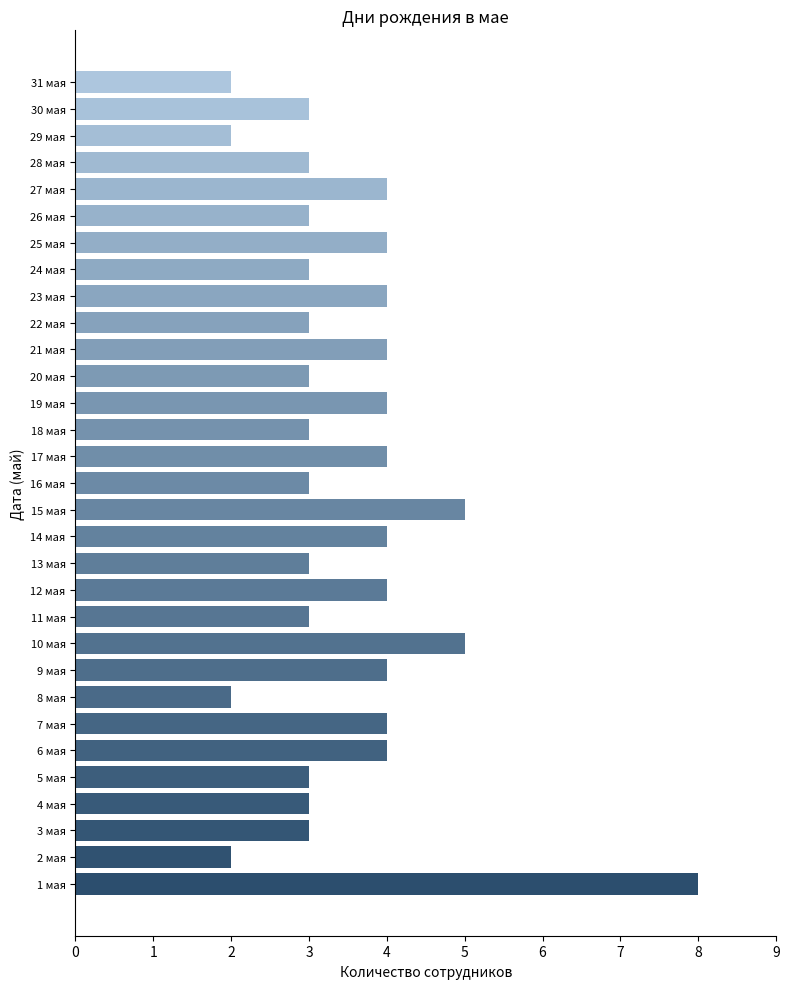

True or false: the data shows 3 at 5 мая.

True